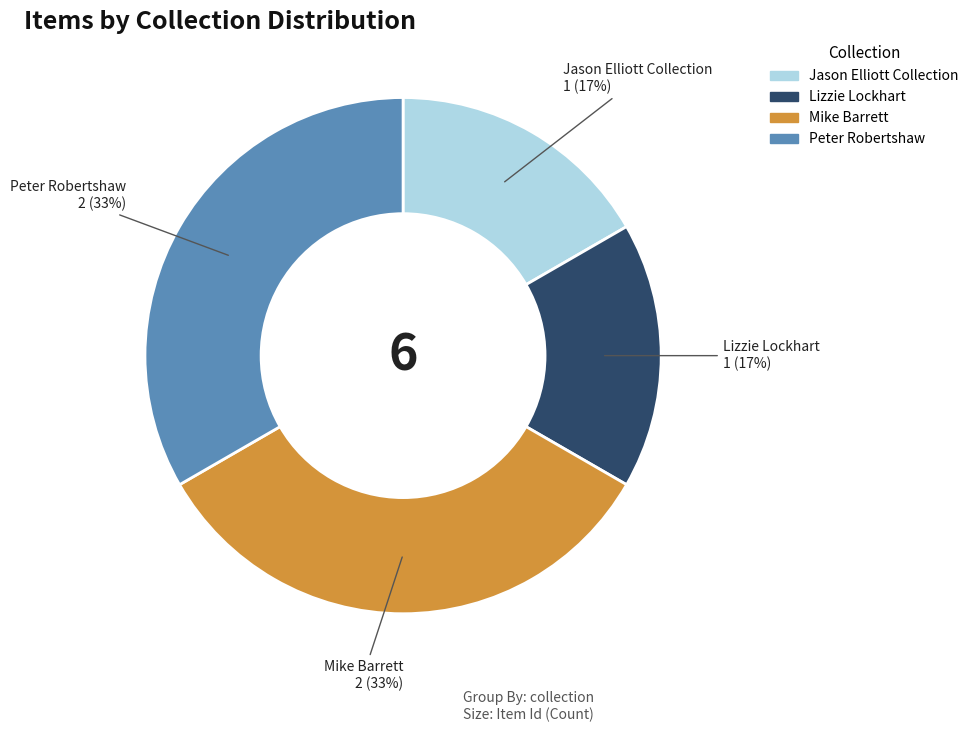

Is there a majority slice in this chart?

No